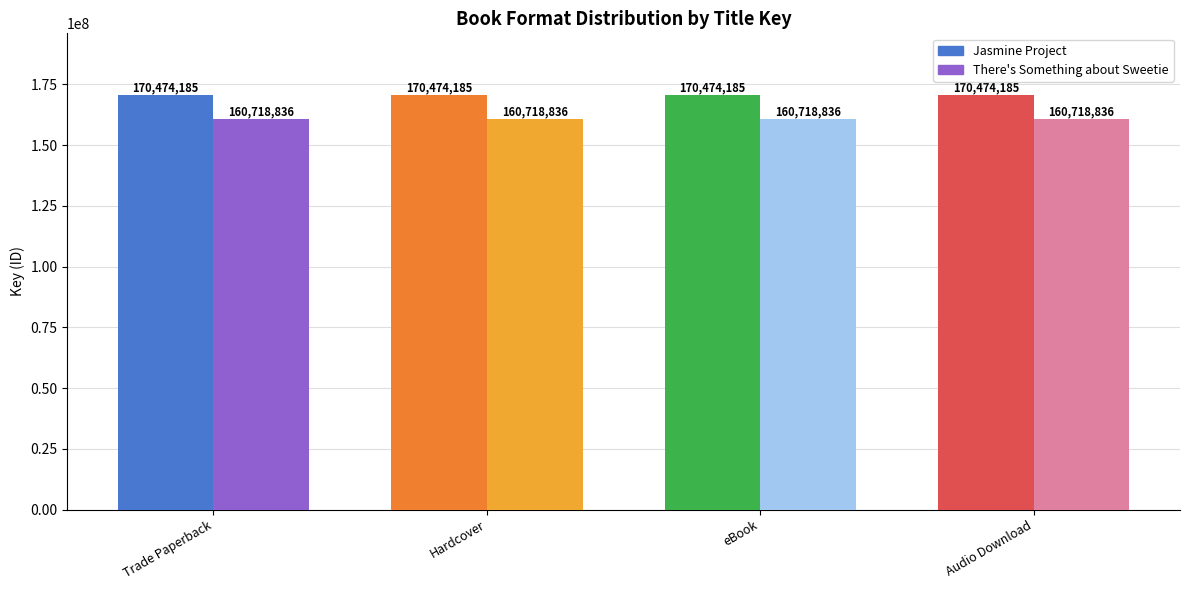

True or false: Jasmine Project has a value of 170474185 at Audio Download.

True